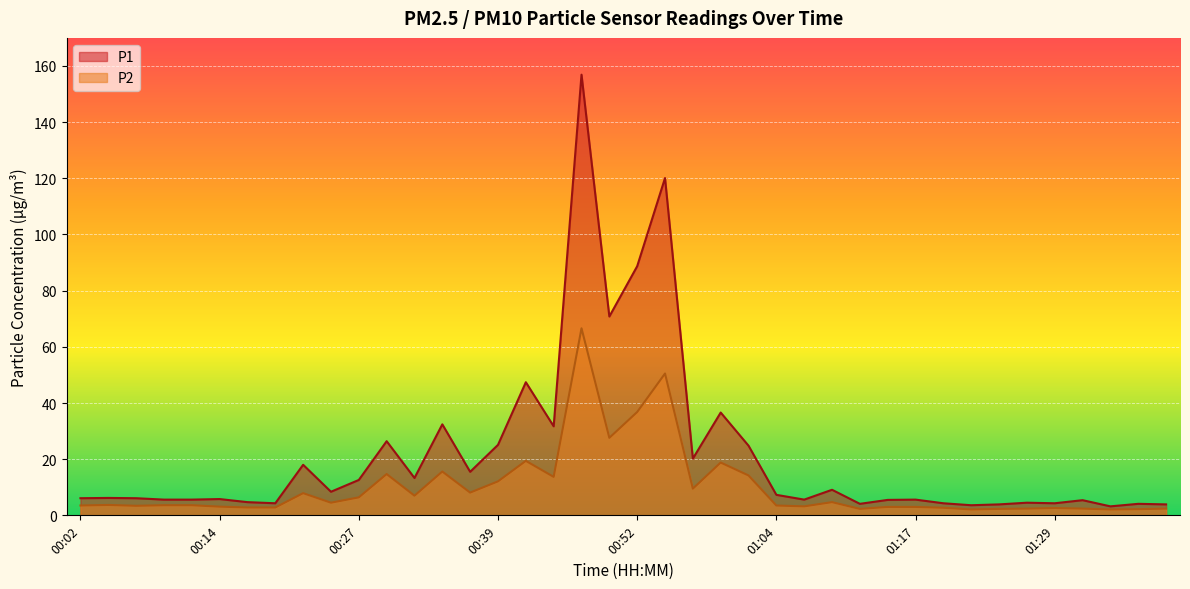

How many lines are shown in the chart?

2